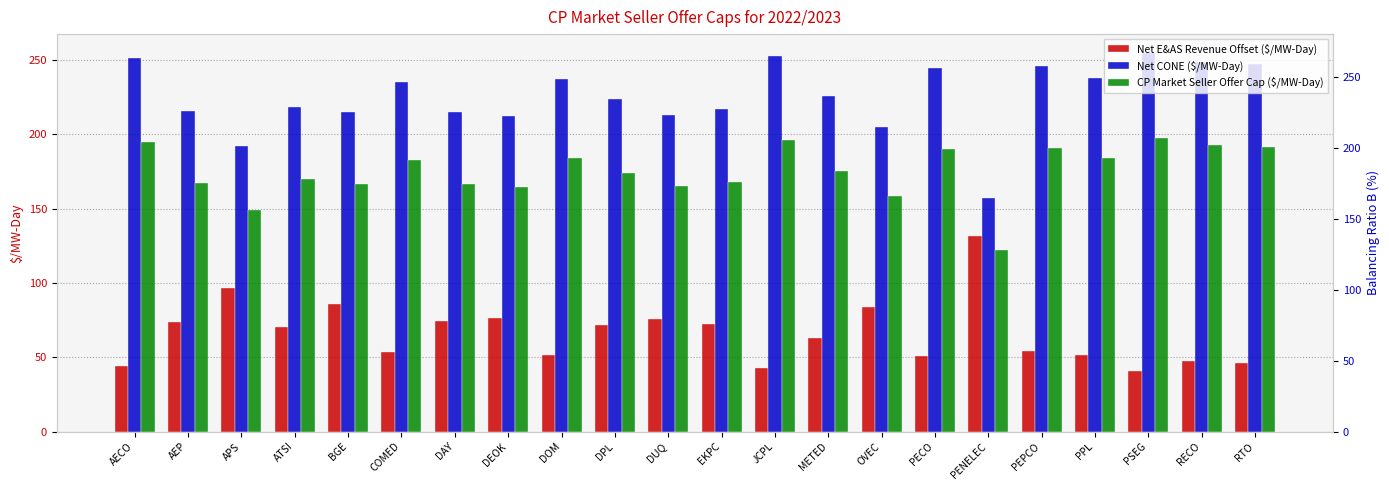

Read the Net E&AS Revenue Offset ($/MW-Day) value at JCPL.

42.9